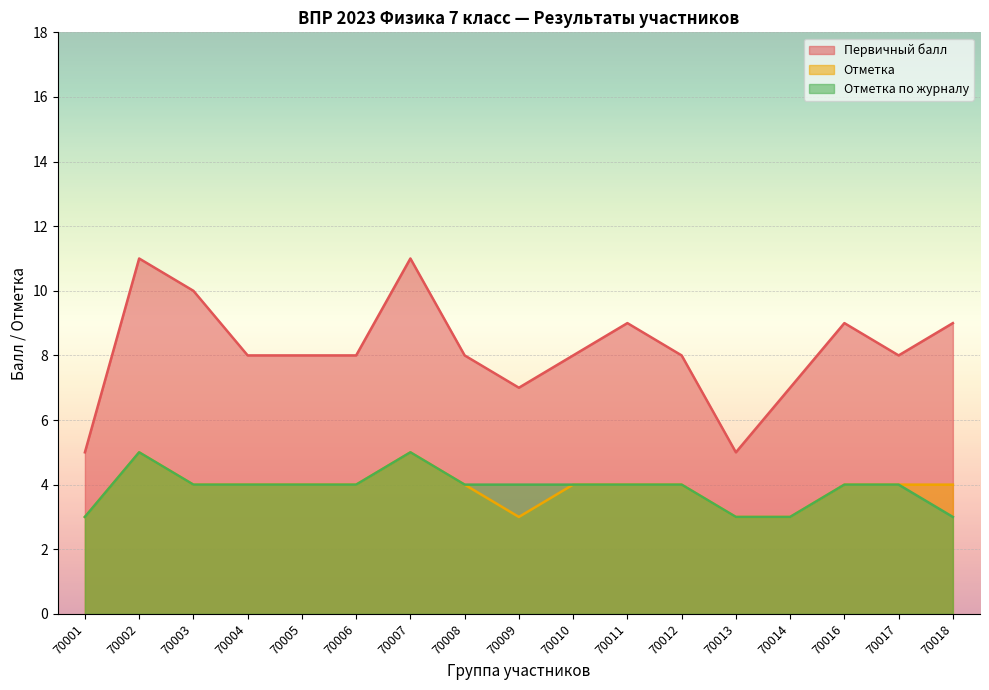

What is the maximum value shown in the chart?

11